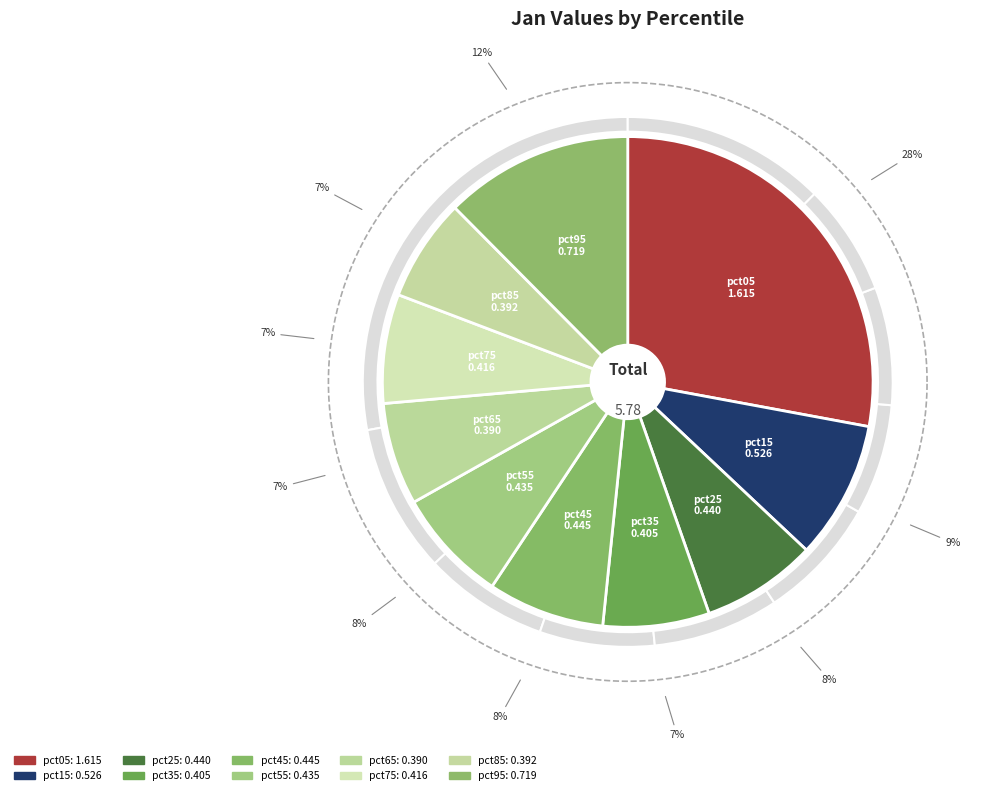

Is it true that pct95 is 19% of the pie?

False